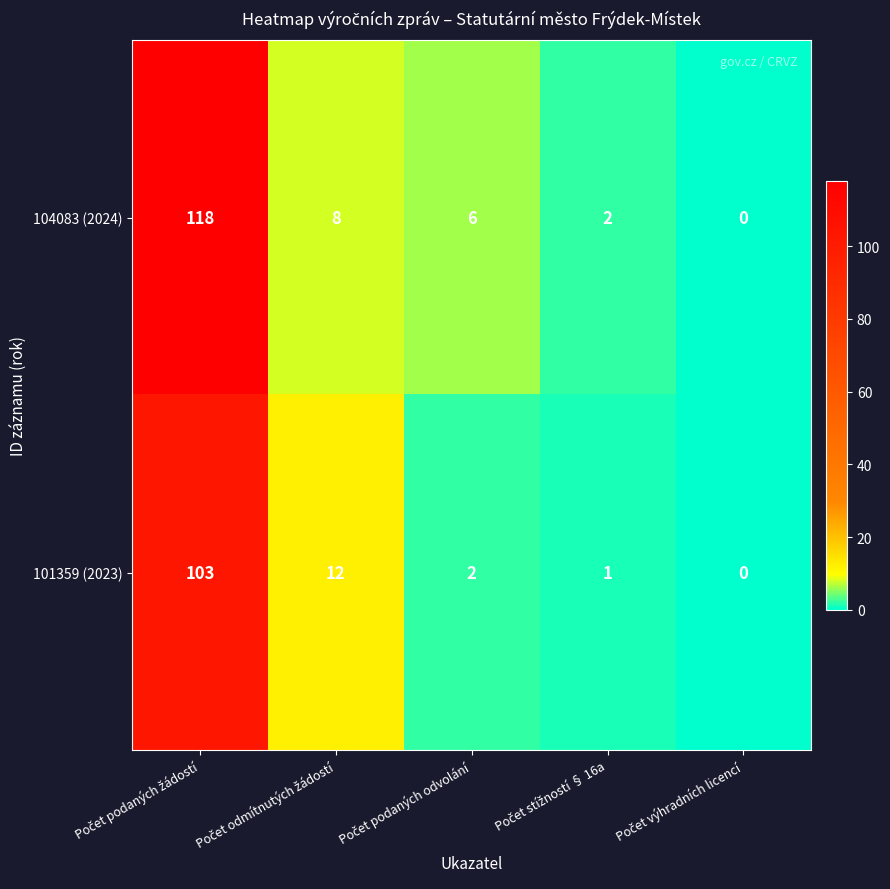

What is the average value of the 101359 (2023) series?

24